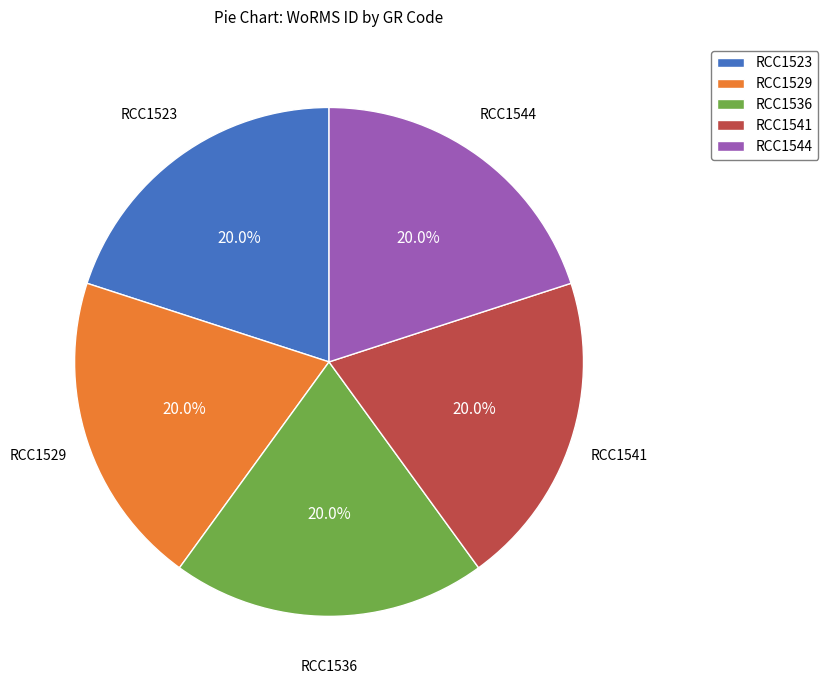

Is it true that RCC1536 is 20% of the pie?

True